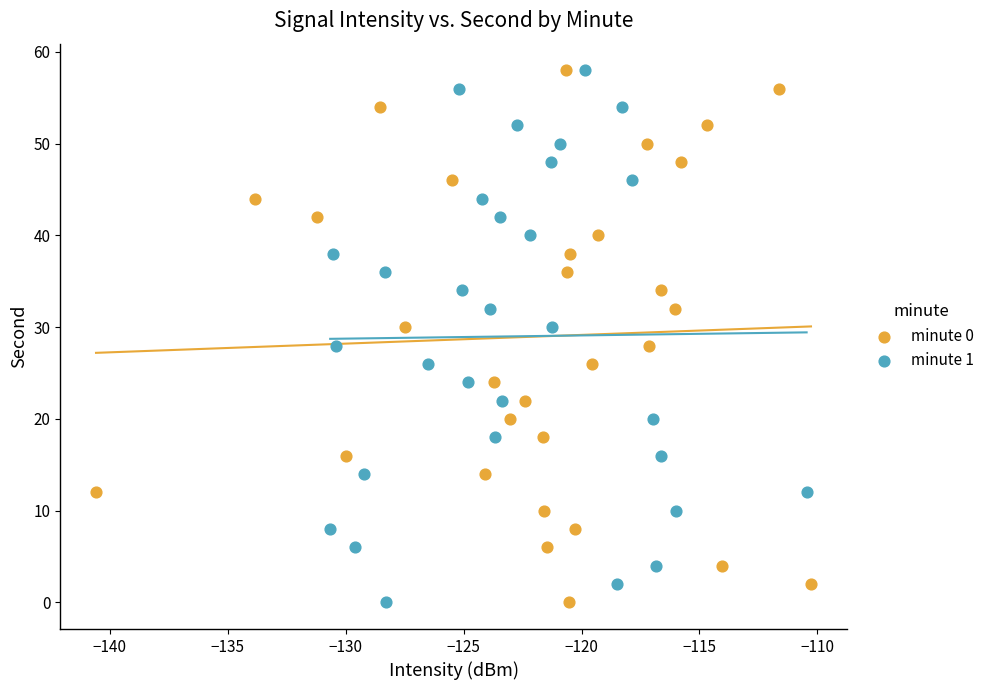

What are all the series names shown in the legend?

minute 0, minute 1